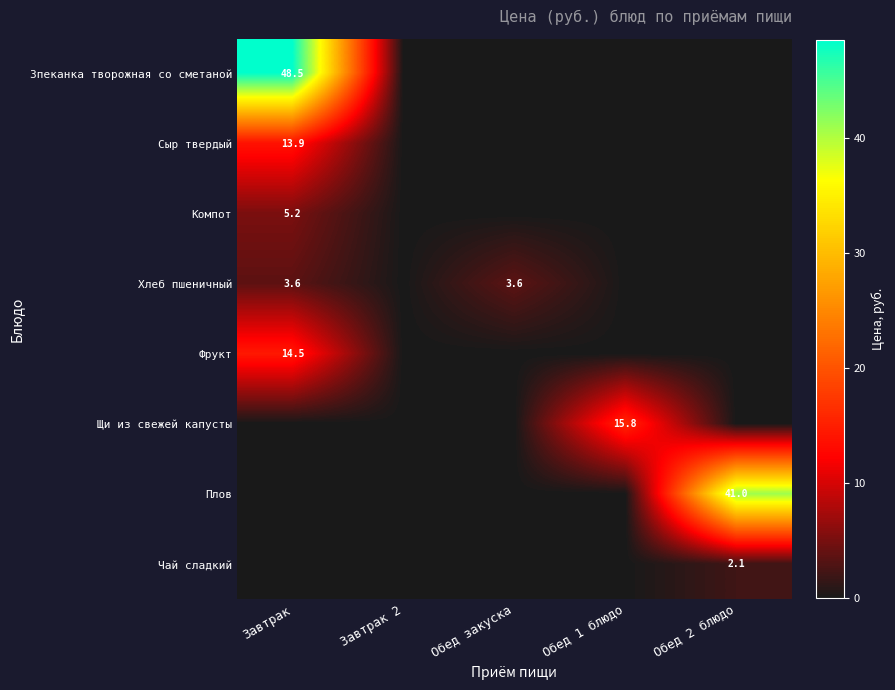

What is the total value across all series at Обед 2 блюдо?

43.1